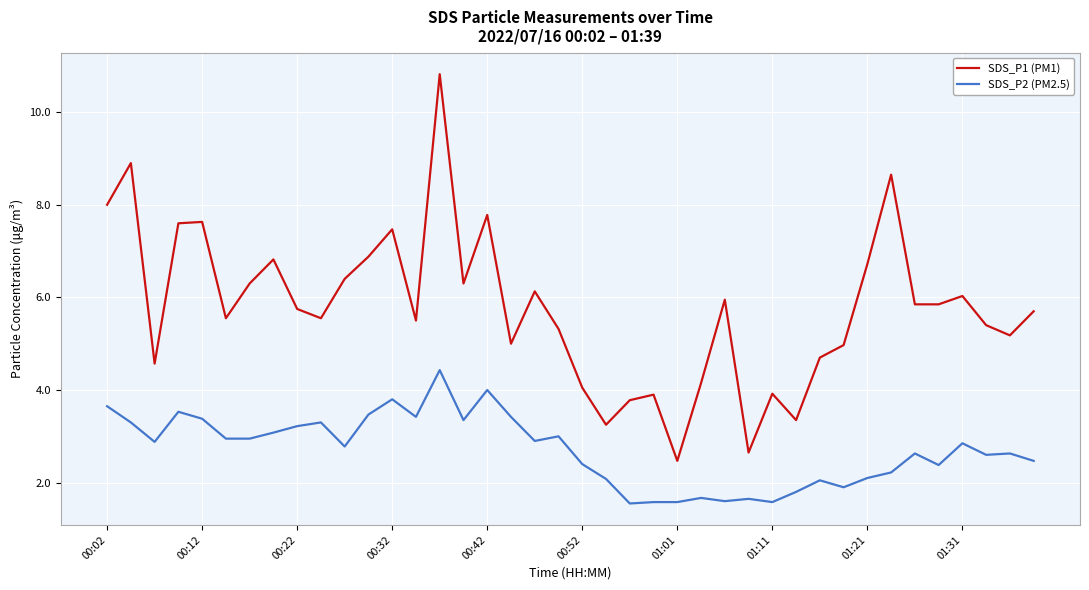

Rank the series by their maximum value, from highest to lowest.

SDS_P1 (PM1), SDS_P2 (PM2.5)